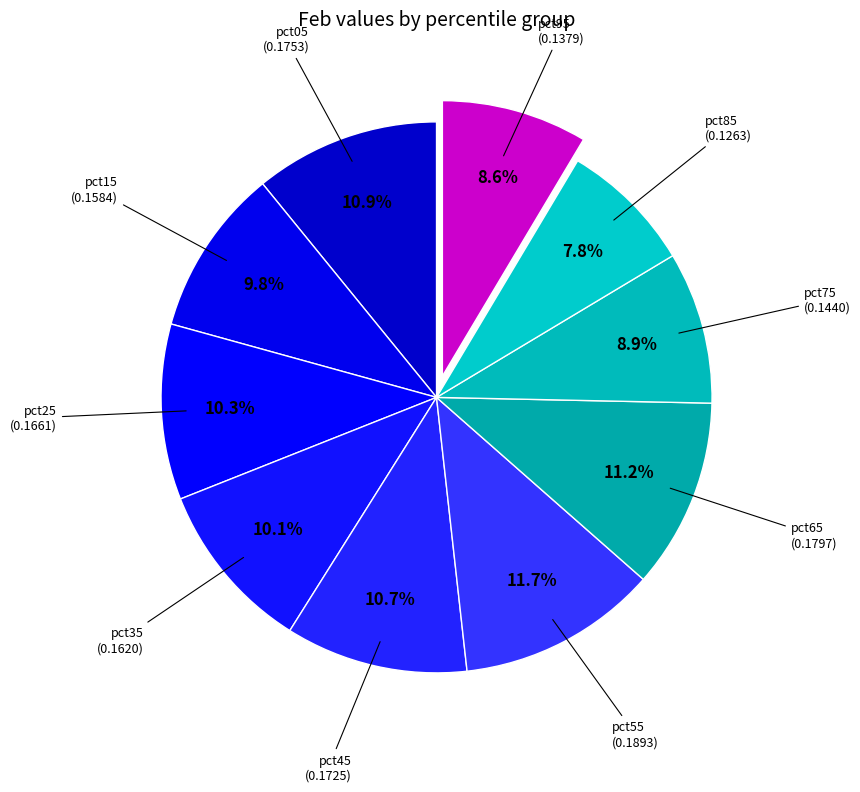

Which has a higher value, pct85 or pct75?

pct75